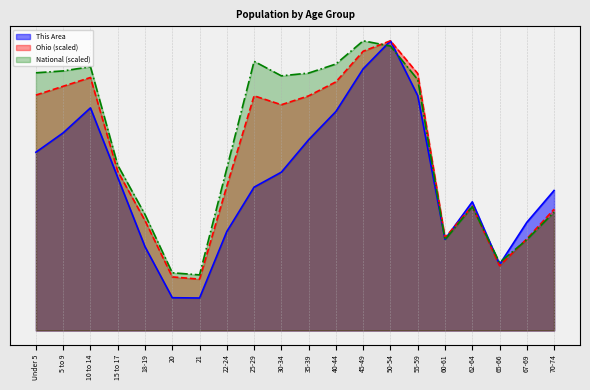

The This Area series shows 505.0 at 70-74. True or false?

True